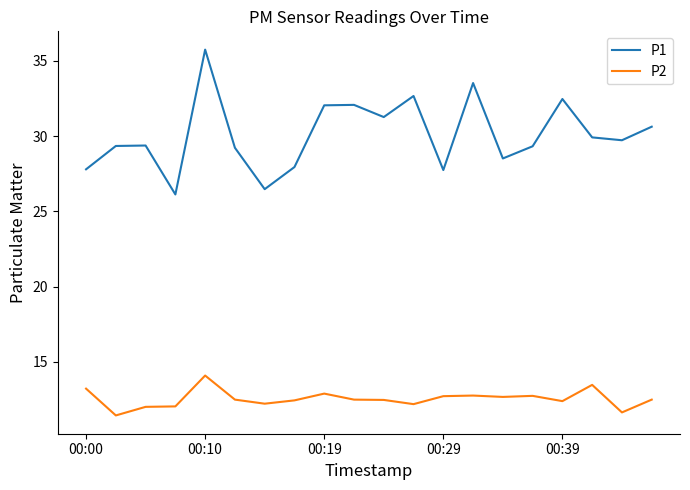

Which series has the widest spread of values?

P1